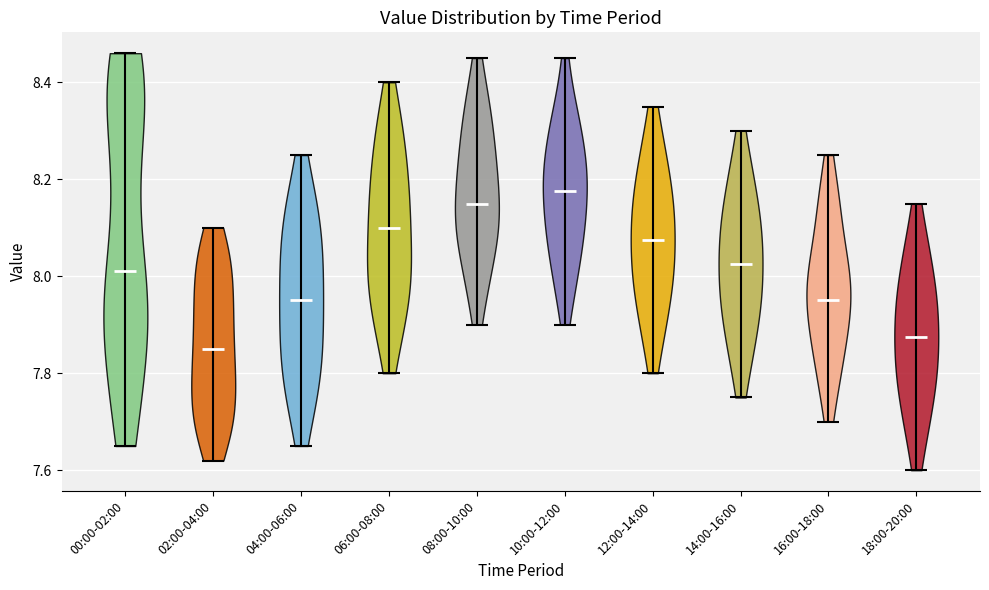

Which violin has the lowest median line?

02:00-04:00